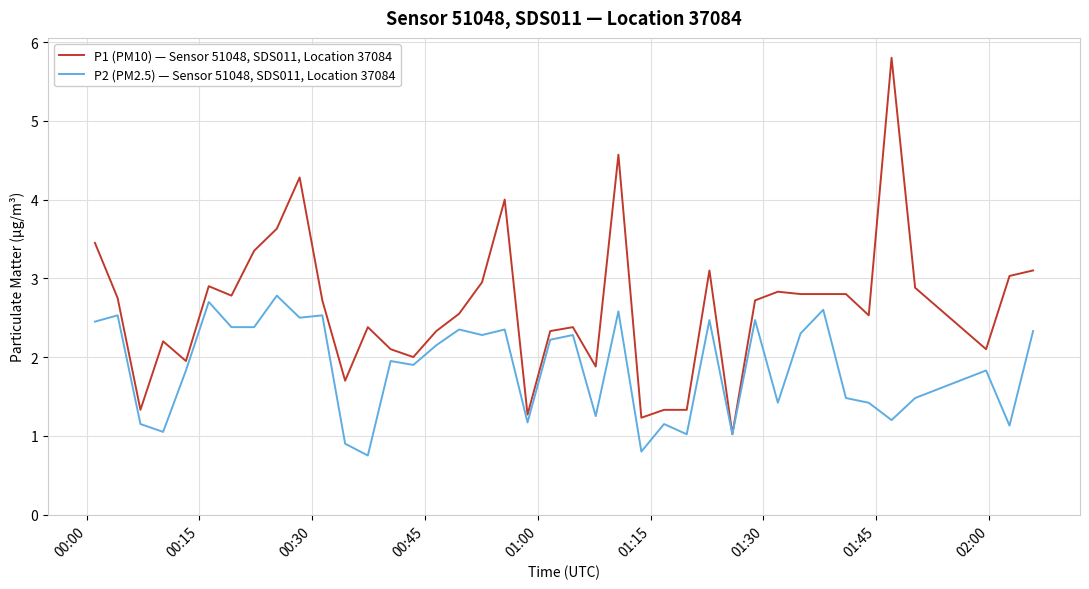

List the series in order of their overall mean, highest first.

P1 (PM10) — Sensor 51048, SDS011, Location 37084, P2 (PM2.5) — Sensor 51048, SDS011, Location 37084